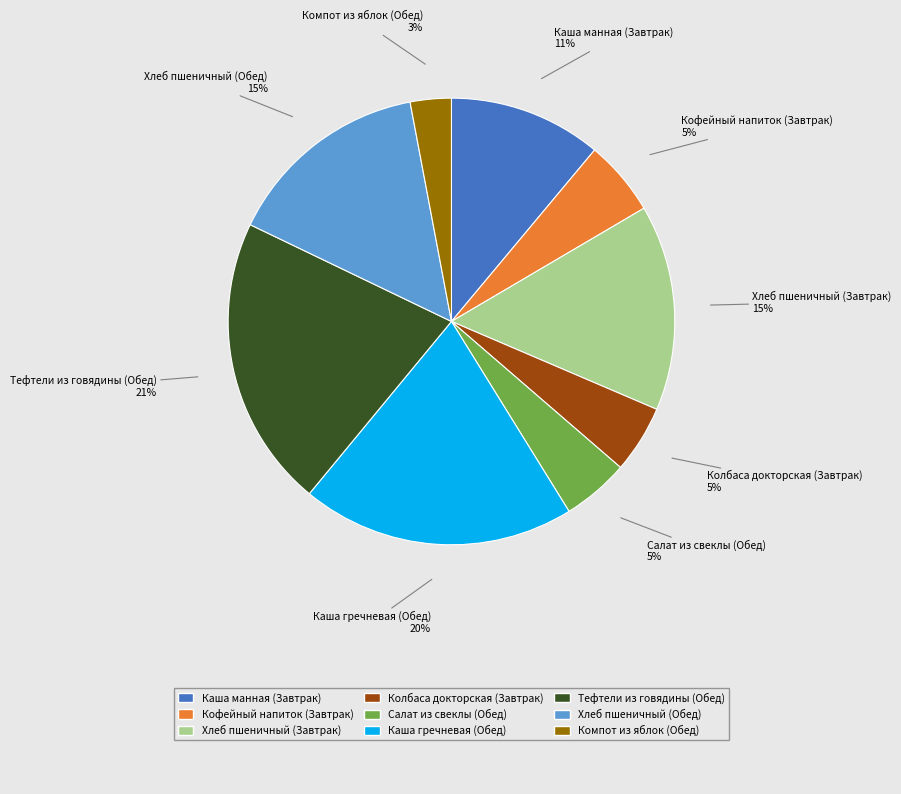

How many segments does this pie chart have?

9